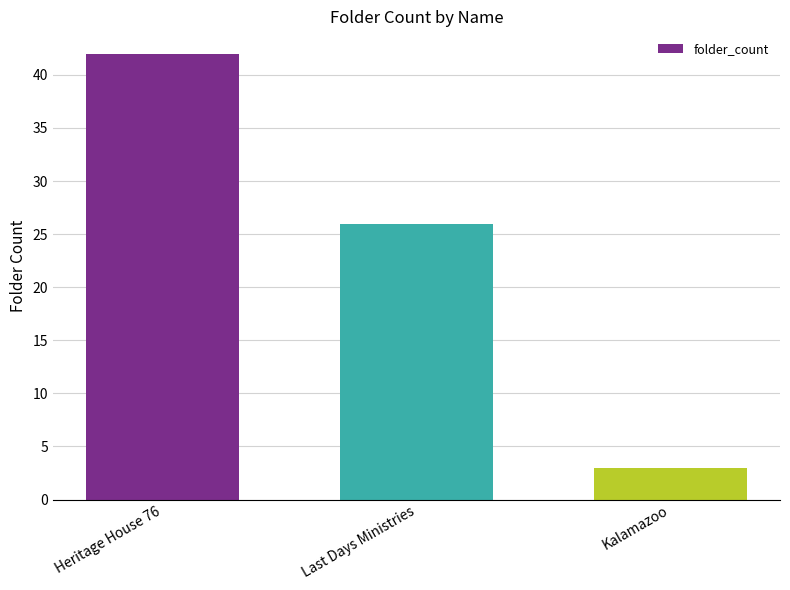

What is the greatest value displayed?

42